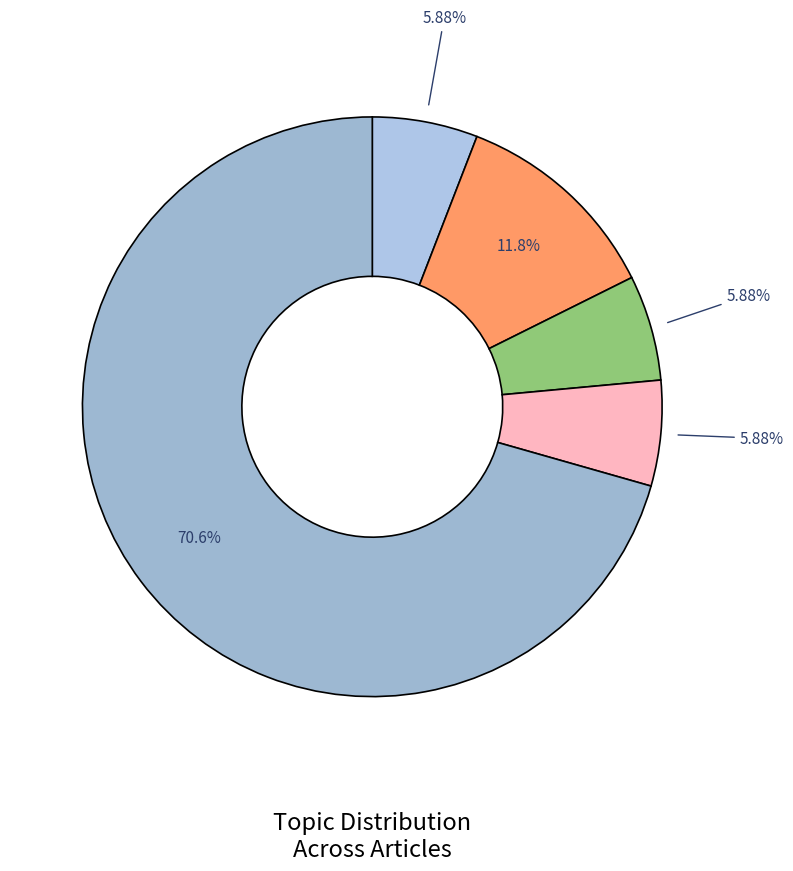

To the nearest percent, what is the average slice percentage?

20%